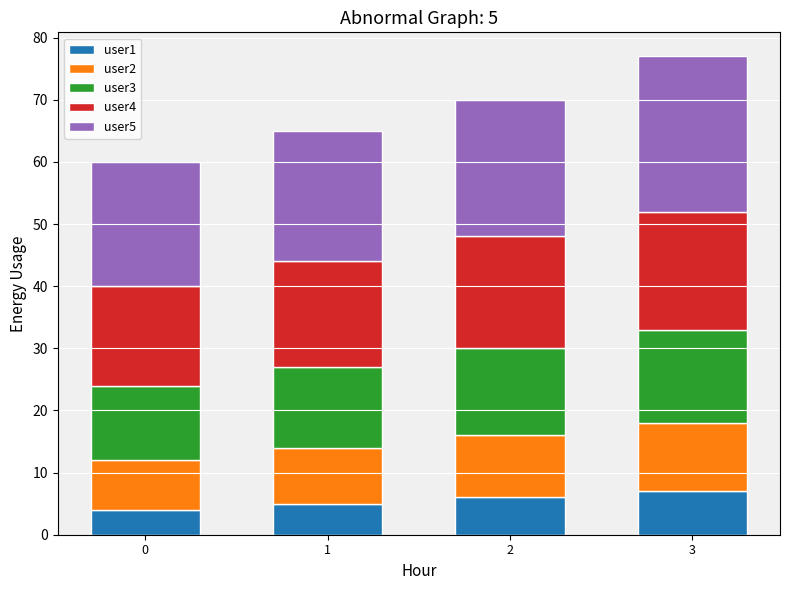

The user1 series shows 2 at 2. True or false?

False